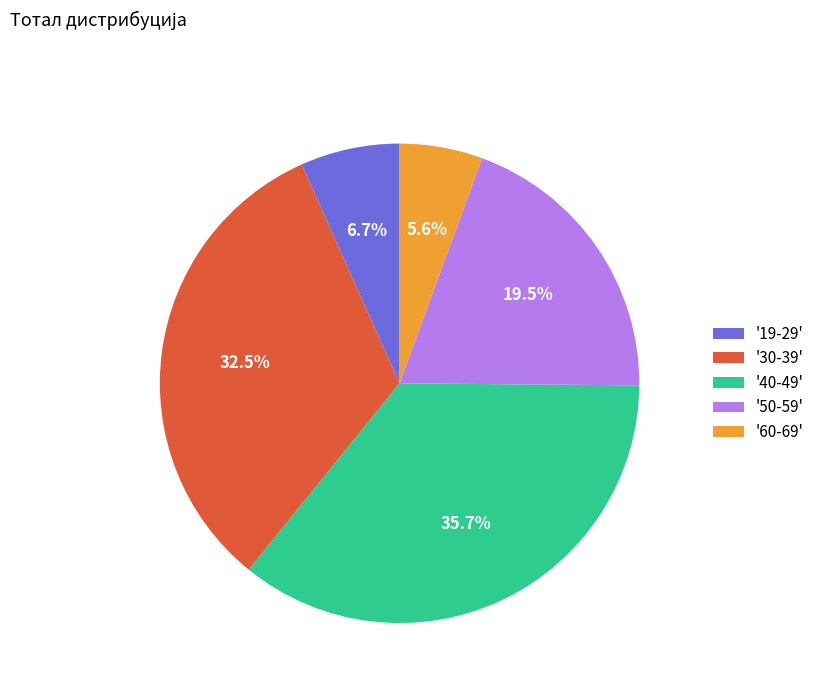

Between '19-29' and '30-39', which is larger?

'30-39'